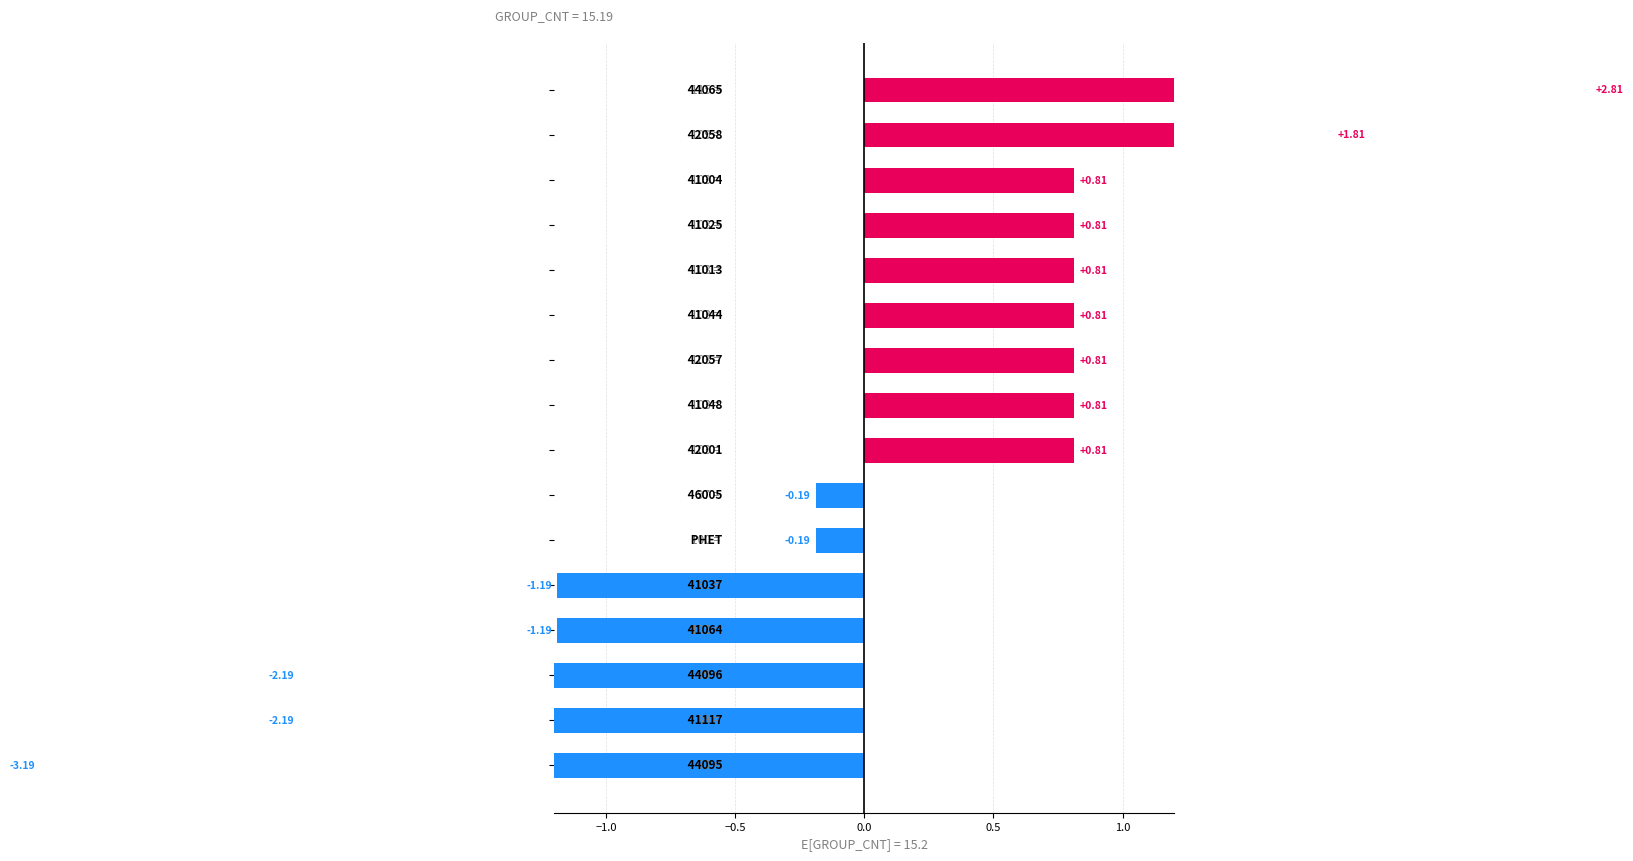

Does the chart contain any negative values?

Yes